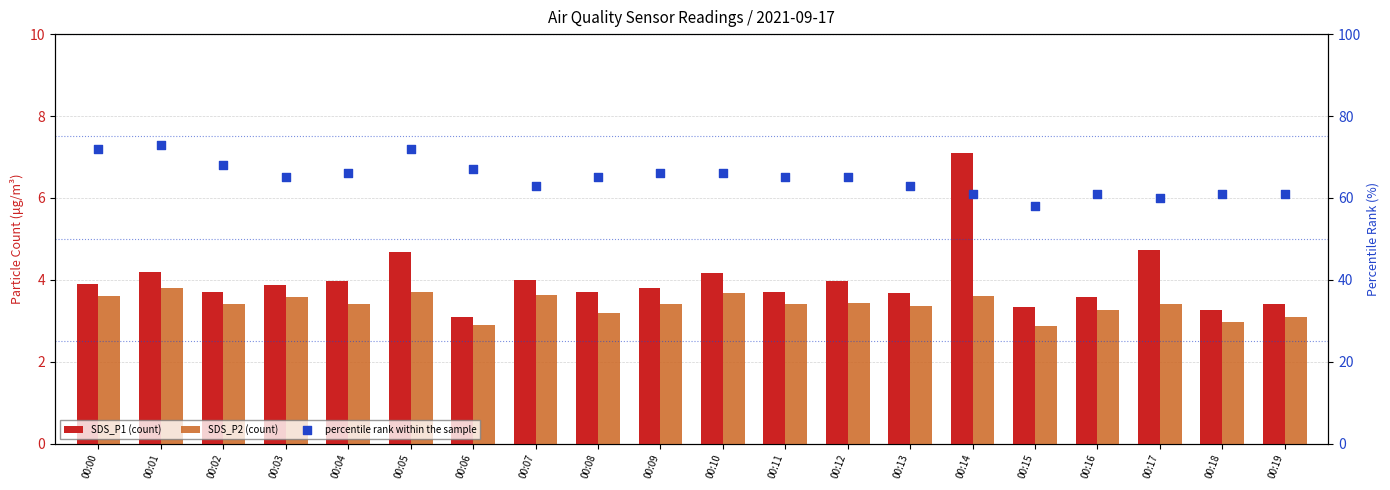

Which series contains the highest Y value?

percentile rank within the sample